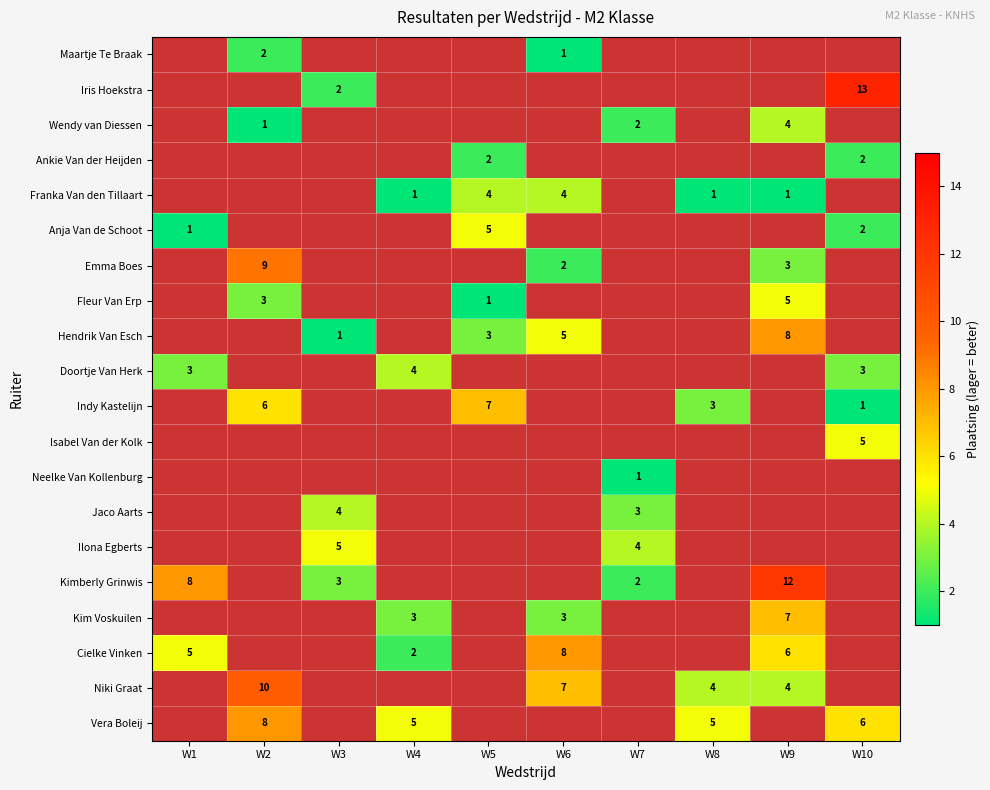

The value of Niki Graat at W9 is 4. True or false?

True